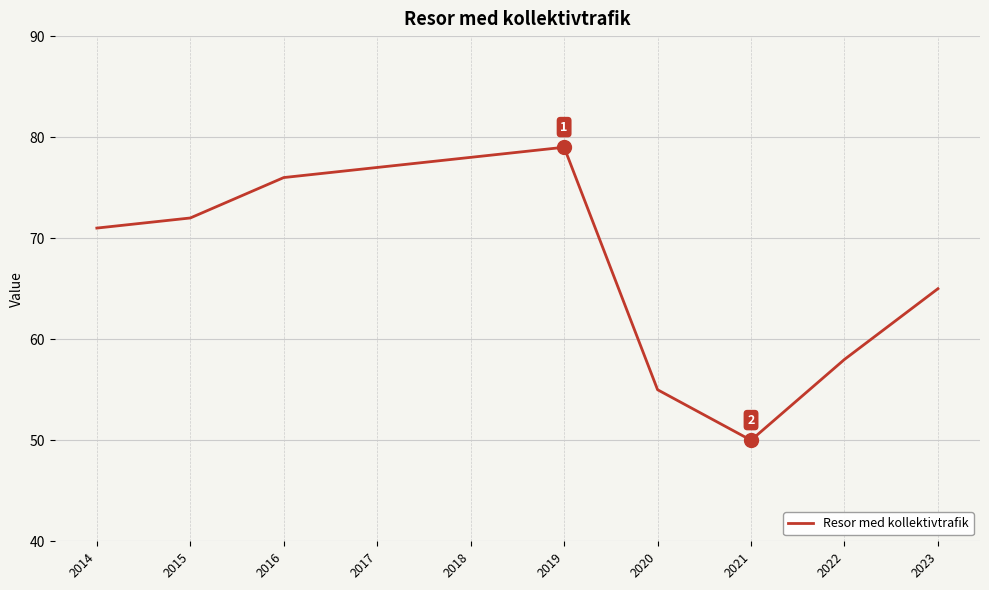

At which label is the value closest to 64?

2023